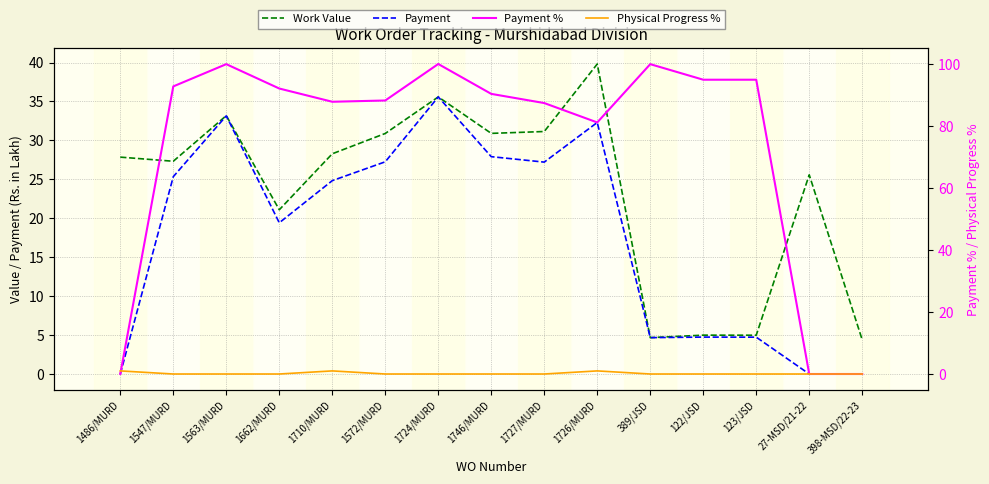

What is the label of the 6th point from the right?

1726/MURD